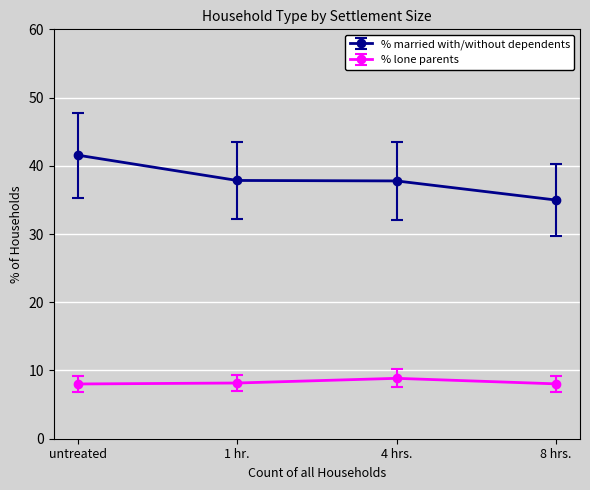

True or false: % married with/without dependents and % lone parents cross at least once.

False